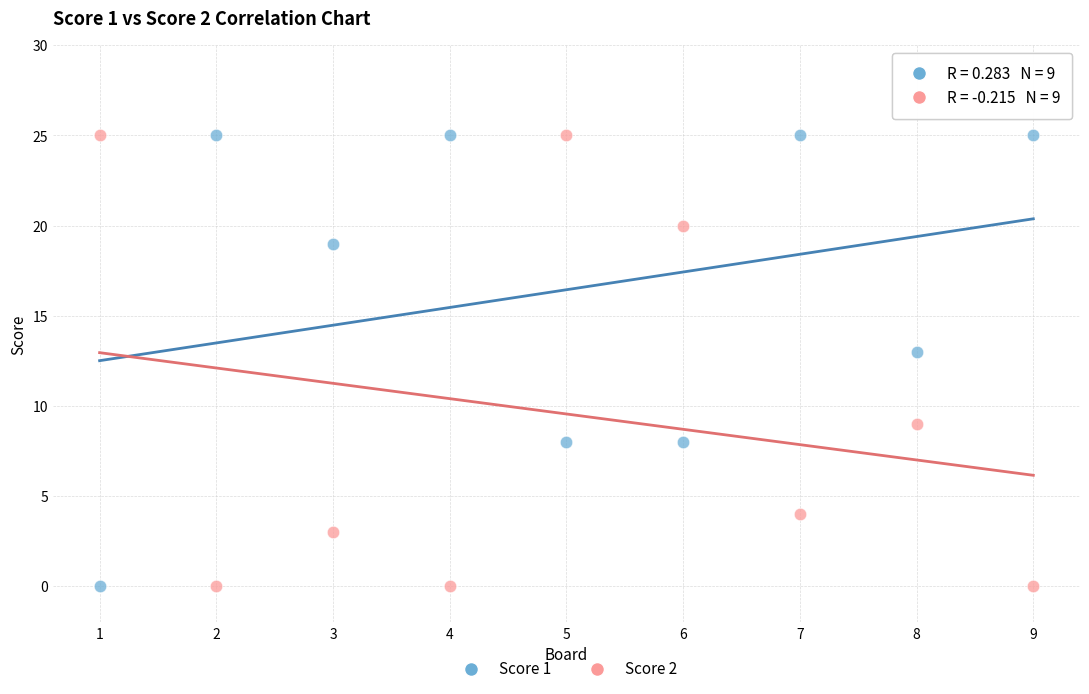

Across all series, what Y value is closest to 12?

13